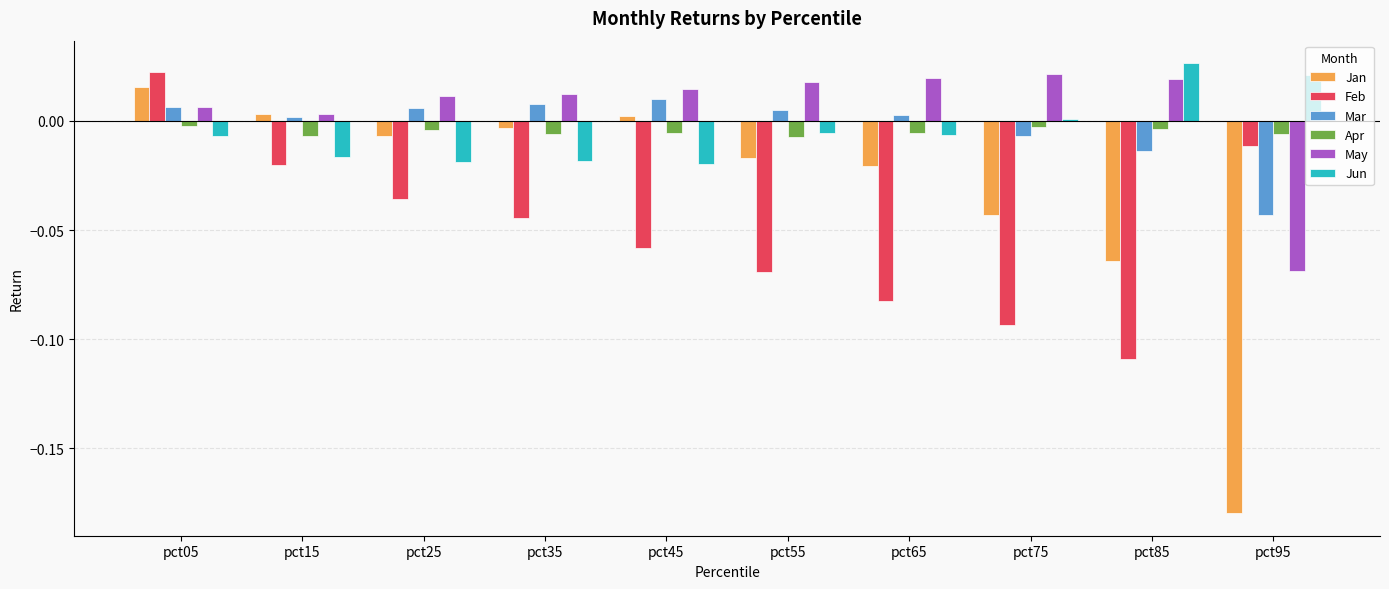

Count the number of categories in the chart.

10